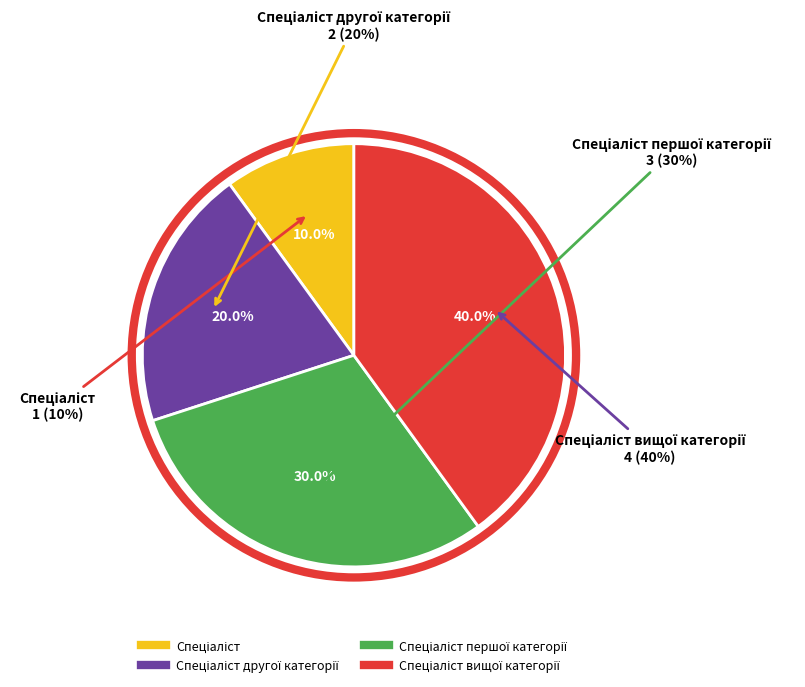

What portion of the pie excludes Спеціаліст вищої категорії?

60.0%